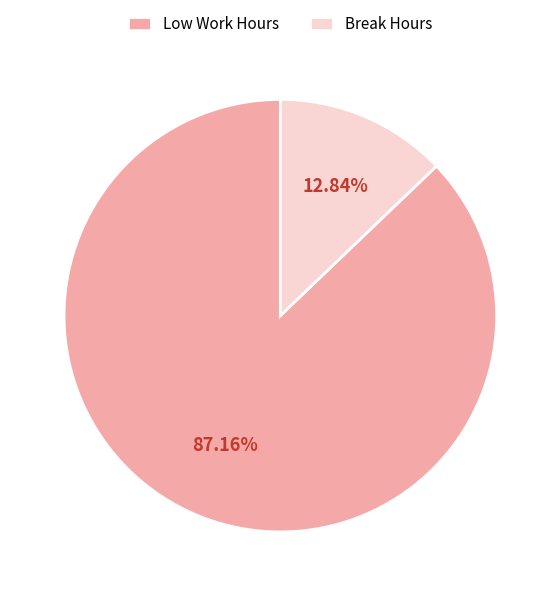

Is the sum of Break Hours and Low Work Hours greater than half?

Yes